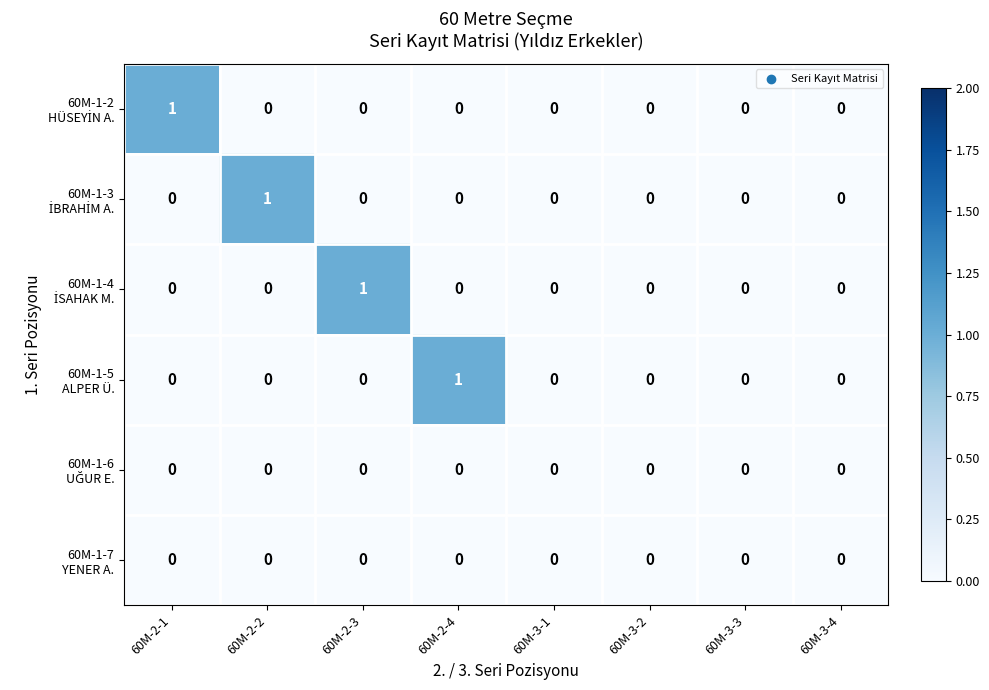

At how many categories does at least one series exceed 0?

4